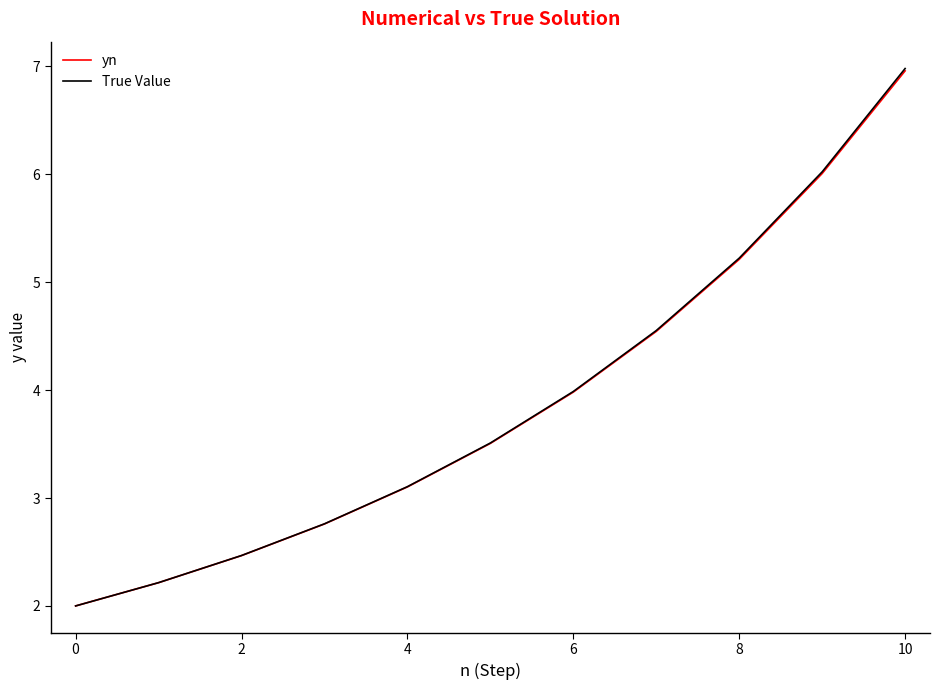

What is the highest value of the True Value series?

7.0